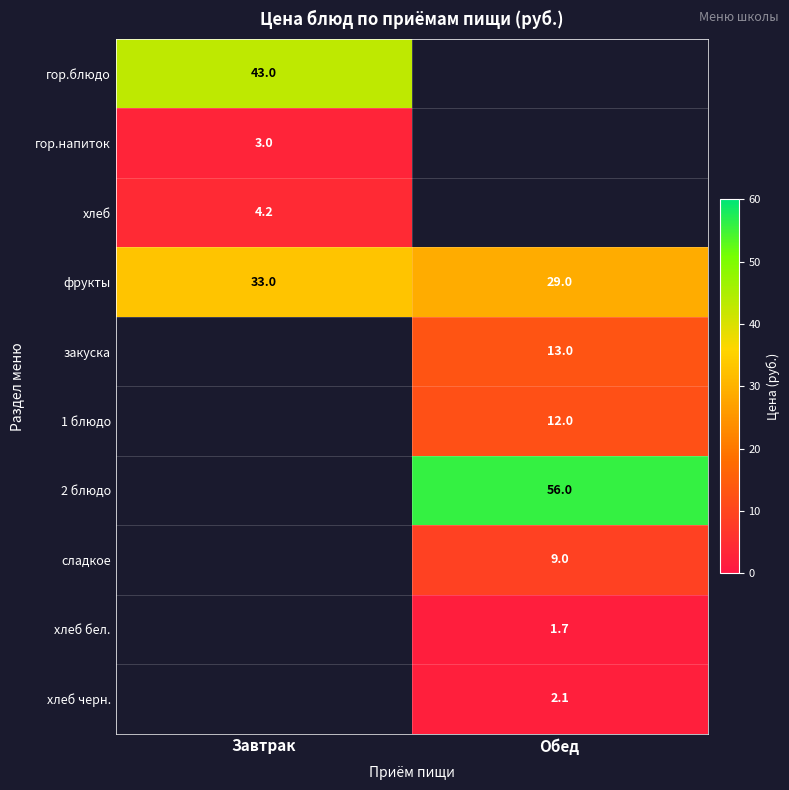

The value of 1 блюдо at Обед is 12.0. True or false?

True